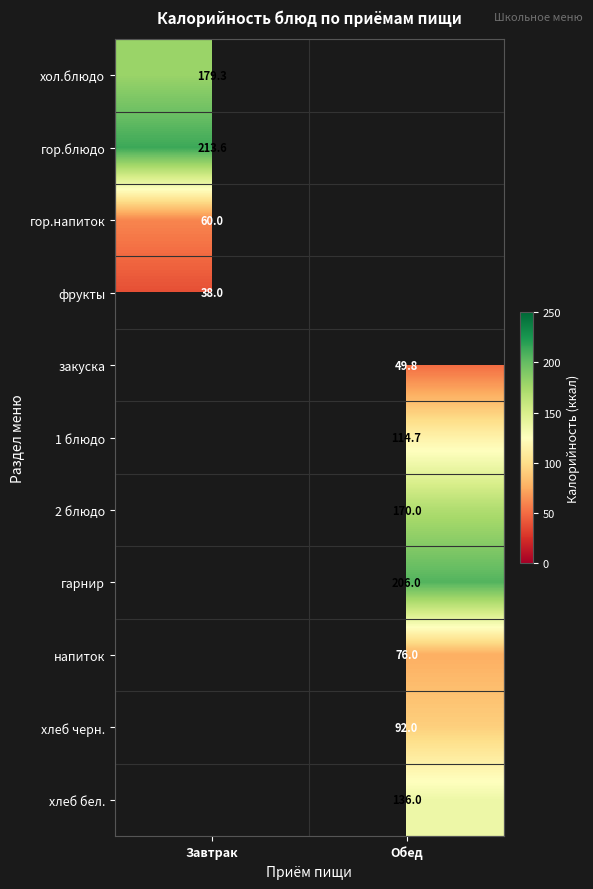

The гарнир series shows 206.0 at Обед. True or false?

True